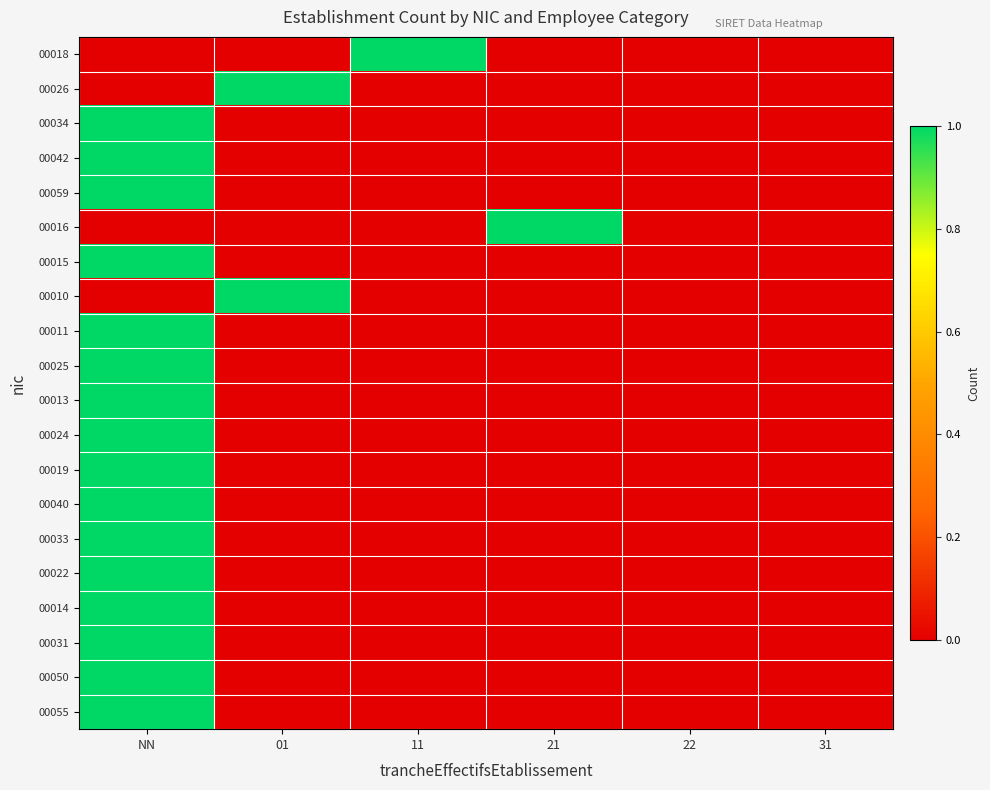

Reading right to left, extract all data points from this chart.

00018: 31=0	22=0	21=0	11=1	01=0	NN=0
00026: 31=0	22=0	21=0	11=0	01=1	NN=0
00034: 31=0	22=0	21=0	11=0	01=0	NN=1
00042: 31=0	22=0	21=0	11=0	01=0	NN=1
00059: 31=0	22=0	21=0	11=0	01=0	NN=1
00016: 31=0	22=0	21=1	11=0	01=0	NN=0
00015: 31=0	22=0	21=0	11=0	01=0	NN=1
00010: 31=0	22=0	21=0	11=0	01=1	NN=0
00011: 31=0	22=0	21=0	11=0	01=0	NN=1
00025: 31=0	22=0	21=0	11=0	01=0	NN=1
00013: 31=0	22=0	21=0	11=0	01=0	NN=1
00024: 31=0	22=0	21=0	11=0	01=0	NN=1
00019: 31=0	22=0	21=0	11=0	01=0	NN=1
00040: 31=0	22=0	21=0	11=0	01=0	NN=1
00033: 31=0	22=0	21=0	11=0	01=0	NN=1
00022: 31=0	22=0	21=0	11=0	01=0	NN=1
00014: 31=0	22=0	21=0	11=0	01=0	NN=1
00031: 31=0	22=0	21=0	11=0	01=0	NN=1
00050: 31=0	22=0	21=0	11=0	01=0	NN=1
00055: 31=0	22=0	21=0	11=0	01=0	NN=1